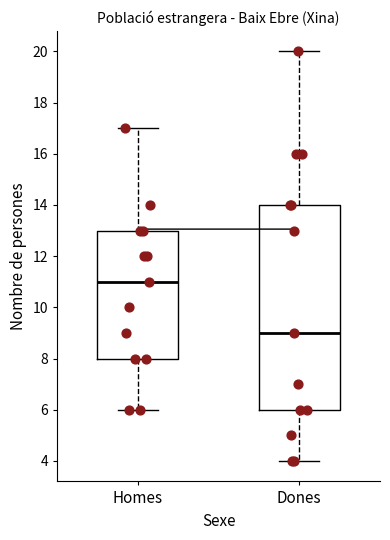

Comparing the boxes themselves (not the whiskers), which one is the tallest?

Dones